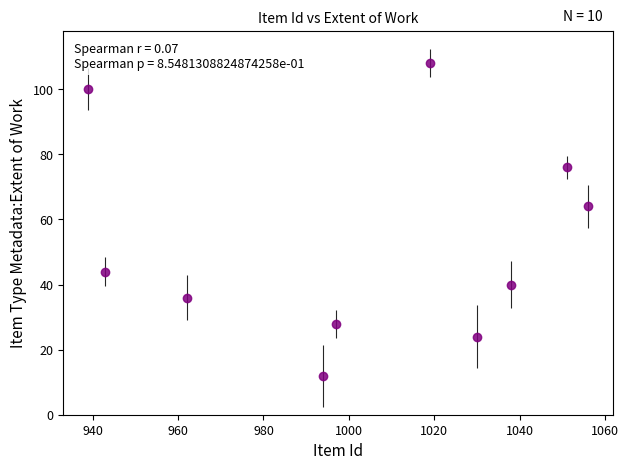

What is the maximum value shown in the chart?

108